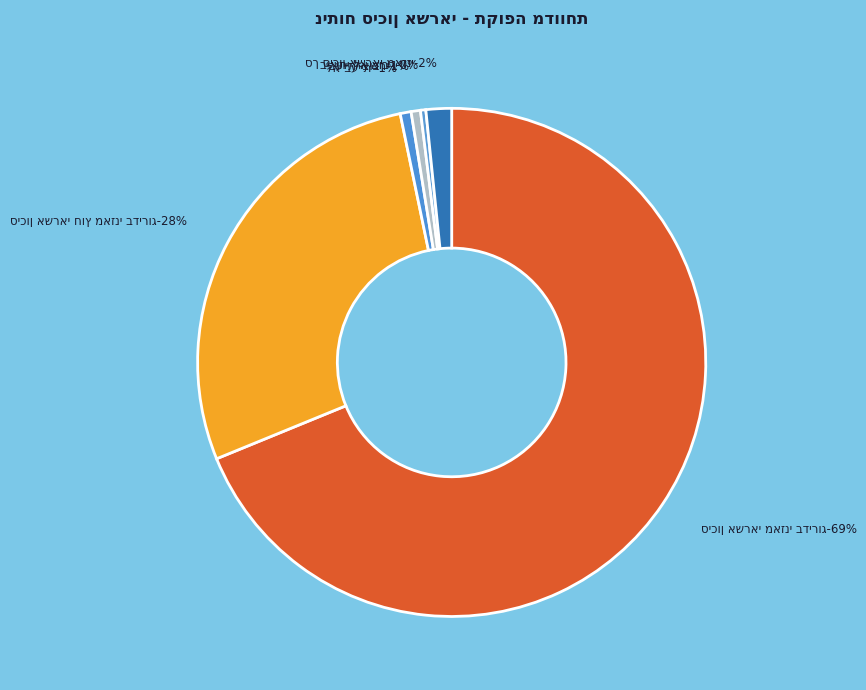

How many slices are in this pie chart?

6